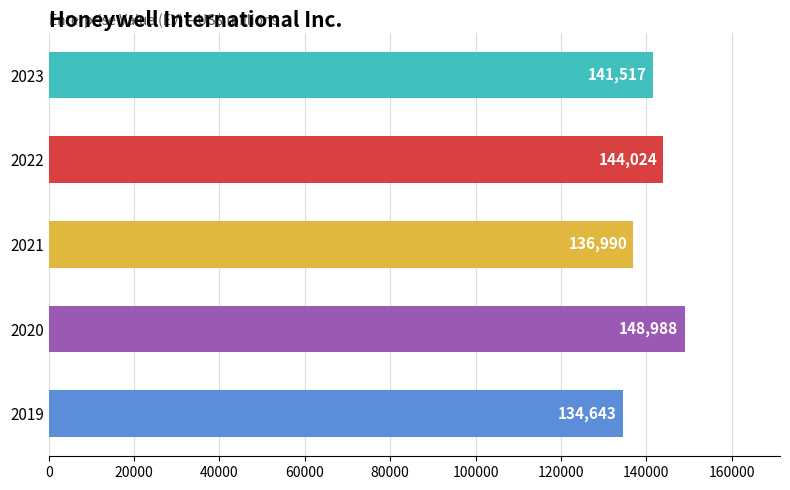

Reading top to bottom, list all the values displayed in this chart.

141517	144024	136990	148988	134643